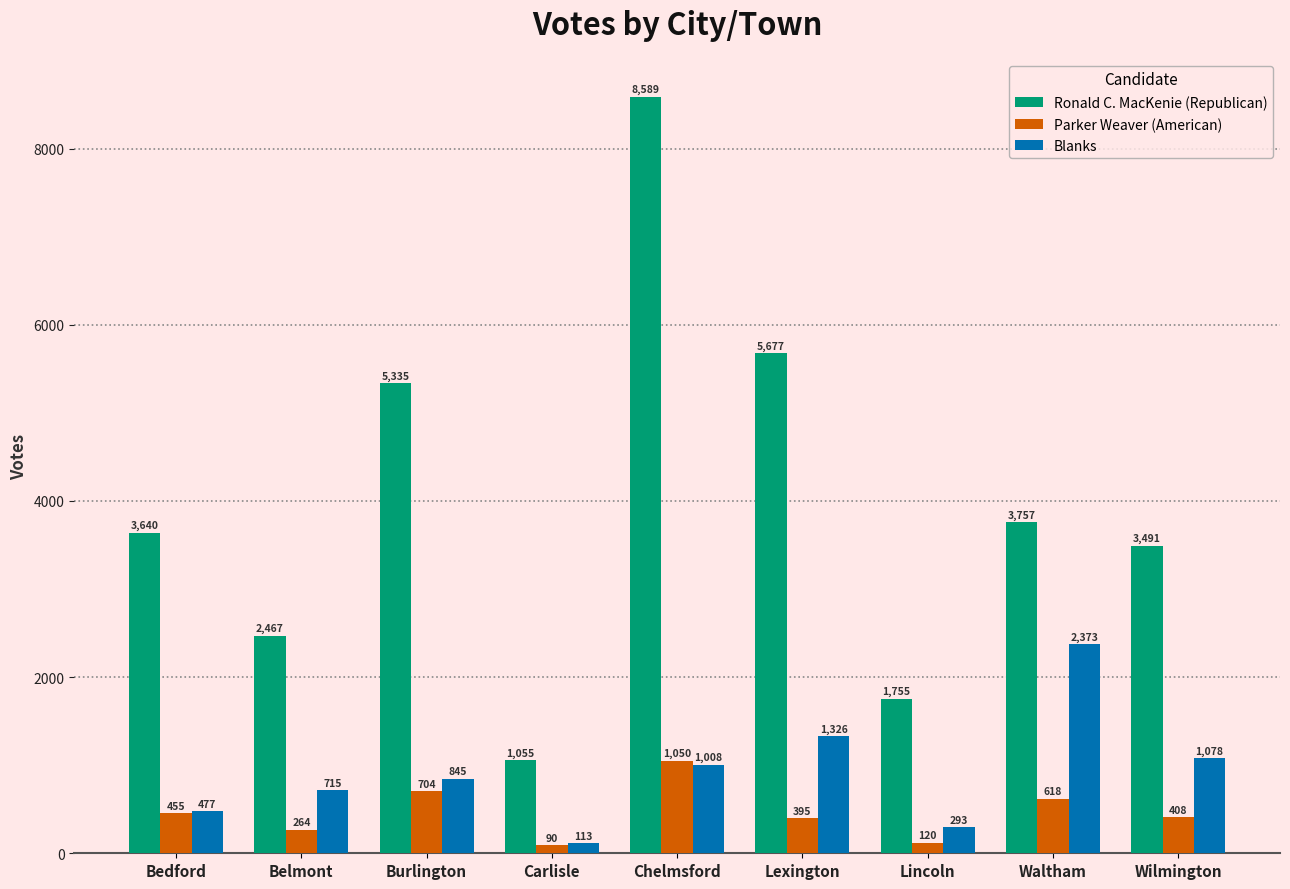

Where does the Parker Weaver (American) series first go above 408?

Bedford